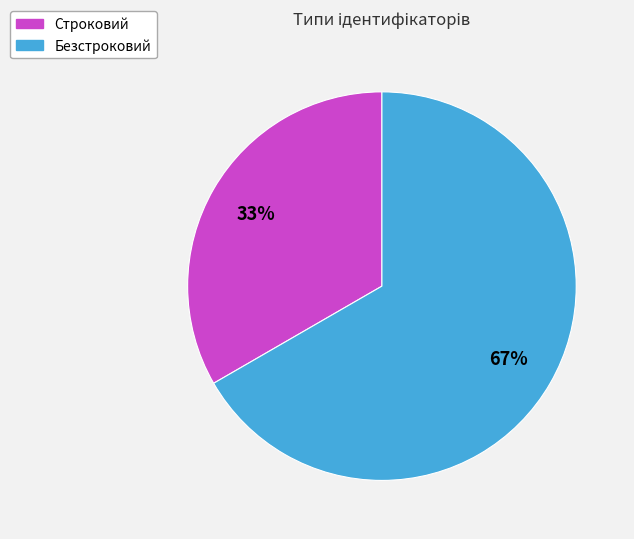

How many slices are in this pie chart?

2